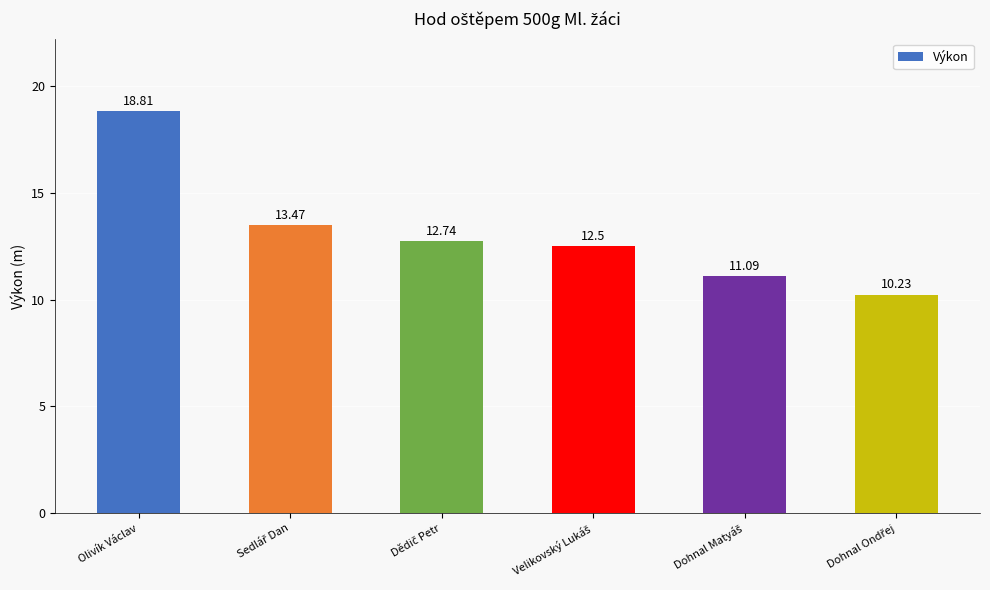

What is the difference between the maximum and minimum values?

8.6